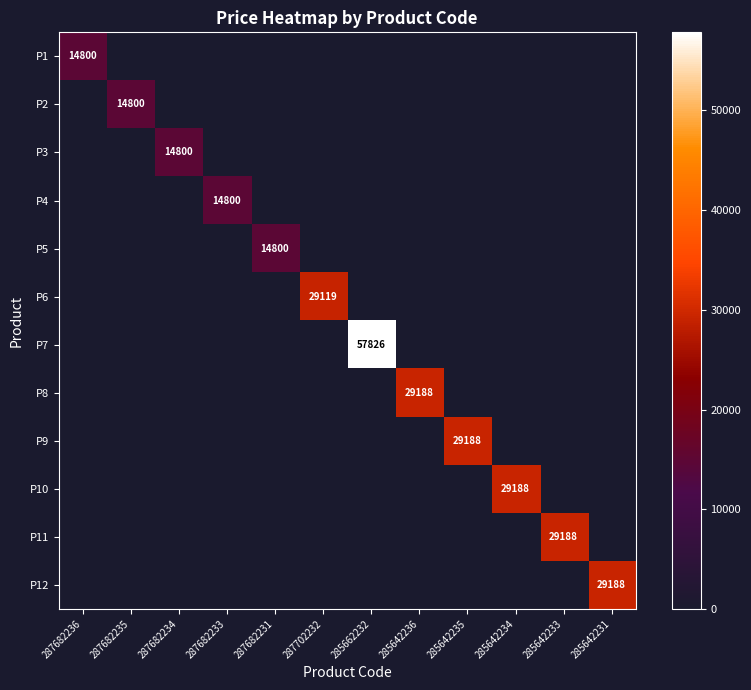

What is the difference between the maximum and minimum values in the P9 series?

29188.5